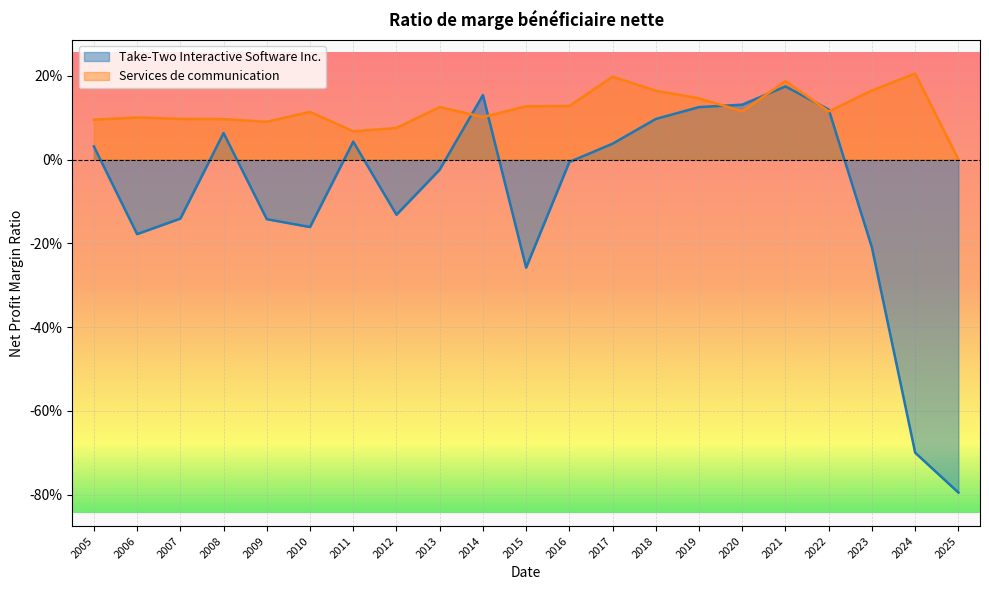

Reading left to right, extract all data points from this chart.

Take-Two Interactive Software Inc.: 2025=-0.8	2024=-0.7	2023=-0.2	2022=0.1	2021=0.2	2020=0.1	2019=0.1	2018=0.1	2017=0.0	2016=-0.0	2015=-0.3	2014=0.2	2013=-0.0	2012=-0.1	2011=0.0	2010=-0.2	2009=-0.1	2008=0.1	2007=-0.1	2006=-0.2	2005=0.0
Services de communication: 2025=0.0	2024=0.2	2023=0.2	2022=0.1	2021=0.2	2020=0.1	2019=0.1	2018=0.2	2017=0.2	2016=0.1	2015=0.1	2014=0.1	2013=0.1	2012=0.1	2011=0.1	2010=0.1	2009=0.1	2008=0.1	2007=0.1	2006=0.1	2005=0.1